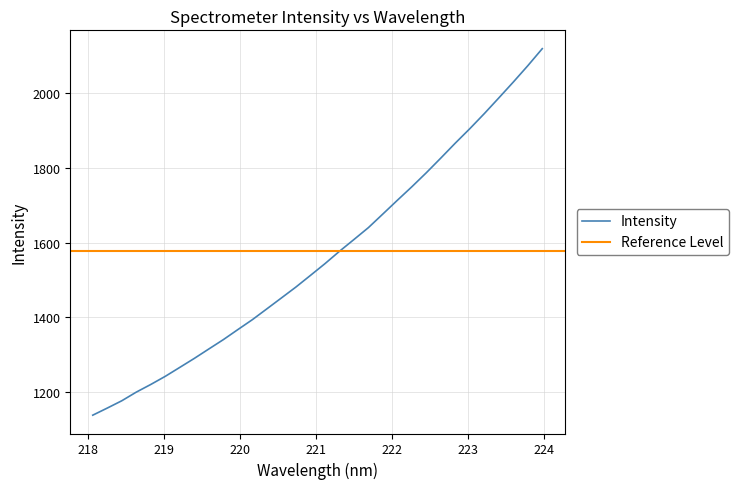

Does the chart have visible grid lines?

Yes